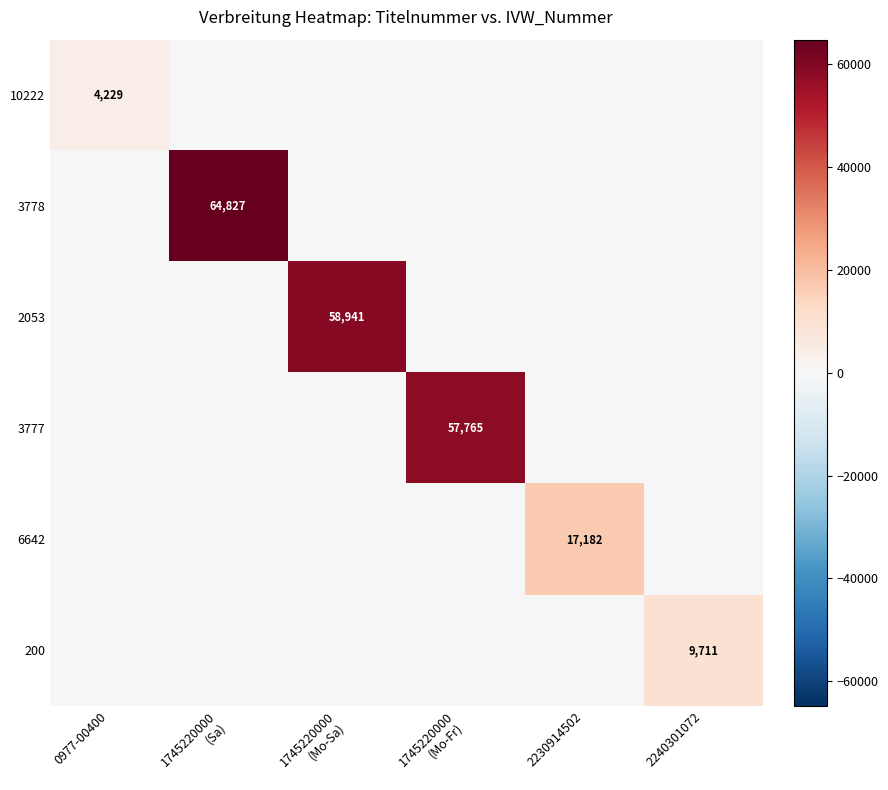

Is it true that 200 equals 9711 at 2240301072?

True